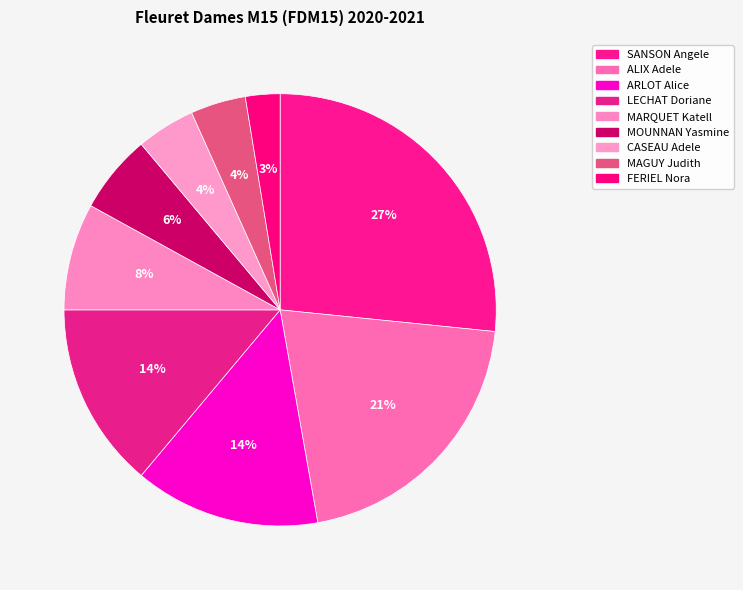

Count the number of slices in the pie.

9